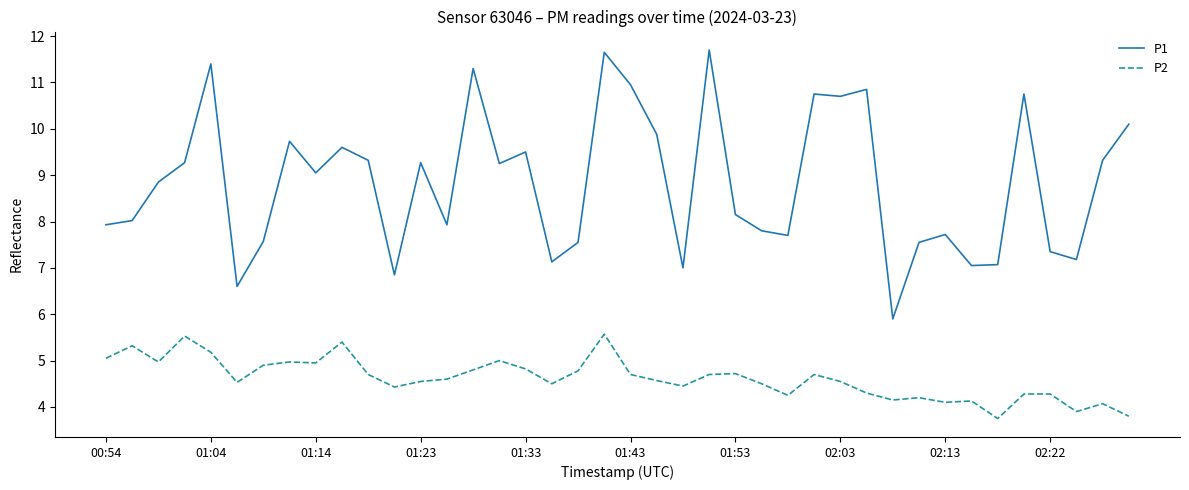

Which series has the largest total across all categories?

P1